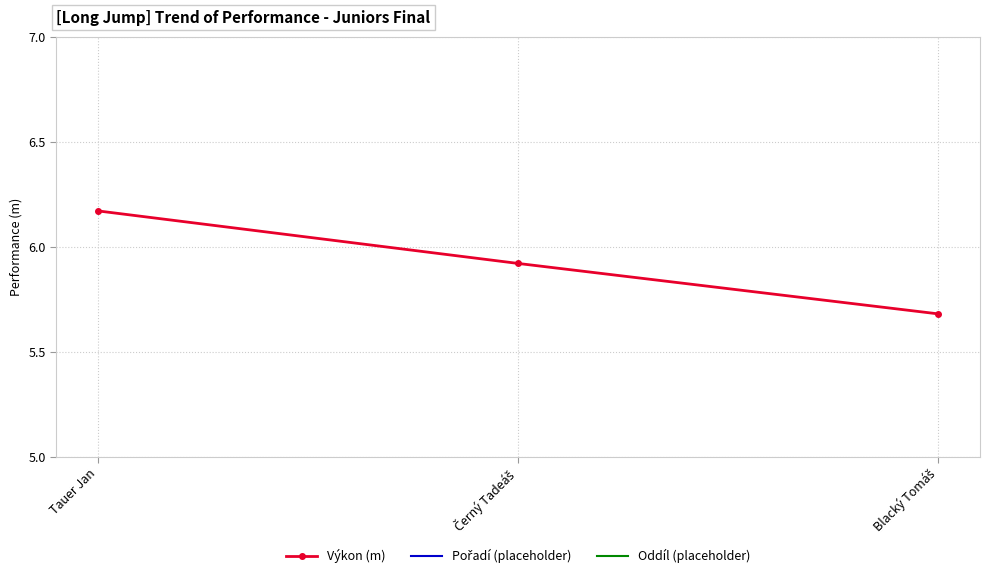

At which label is Výkon (m) closest to 5?

Blacký Tomáš